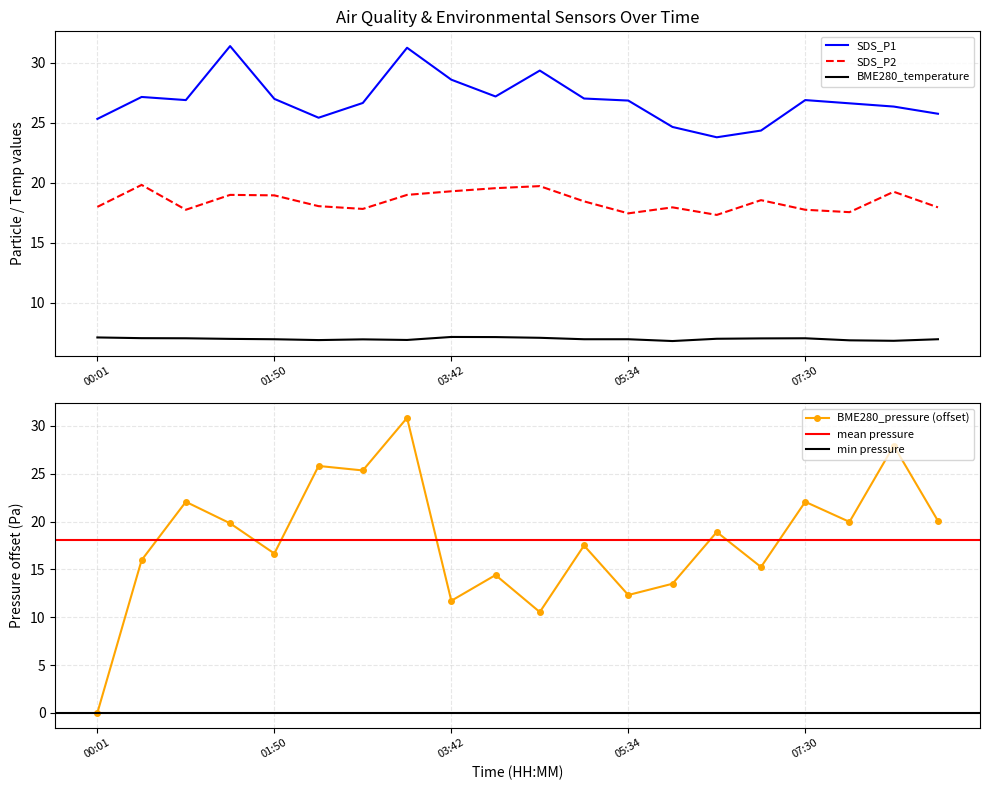

How many interior local valleys does the SDS_P1 series have?

4